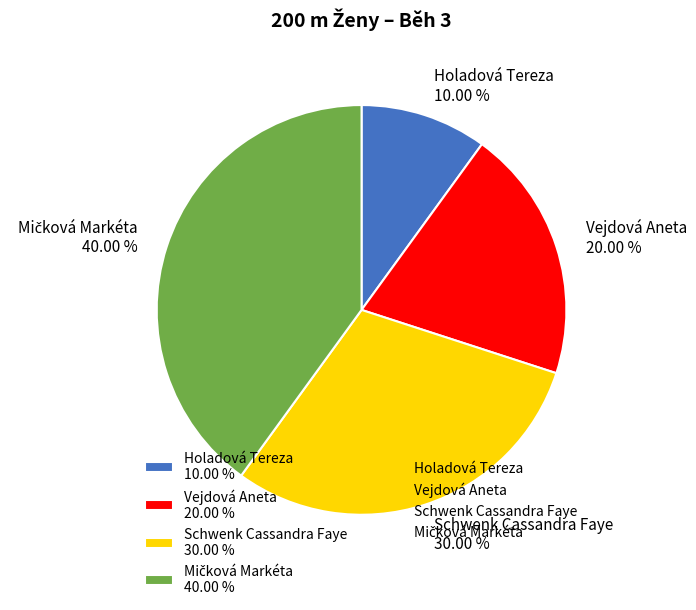

True or false: Holadová Tereza accounts for 23% of the total.

False